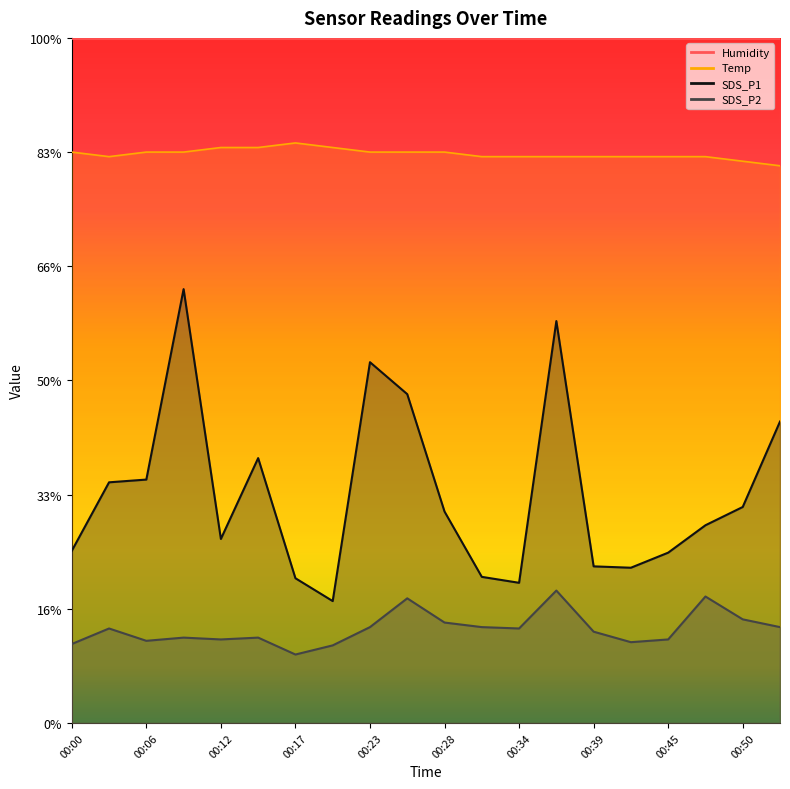

What is the sum of all Temp values?

249.2